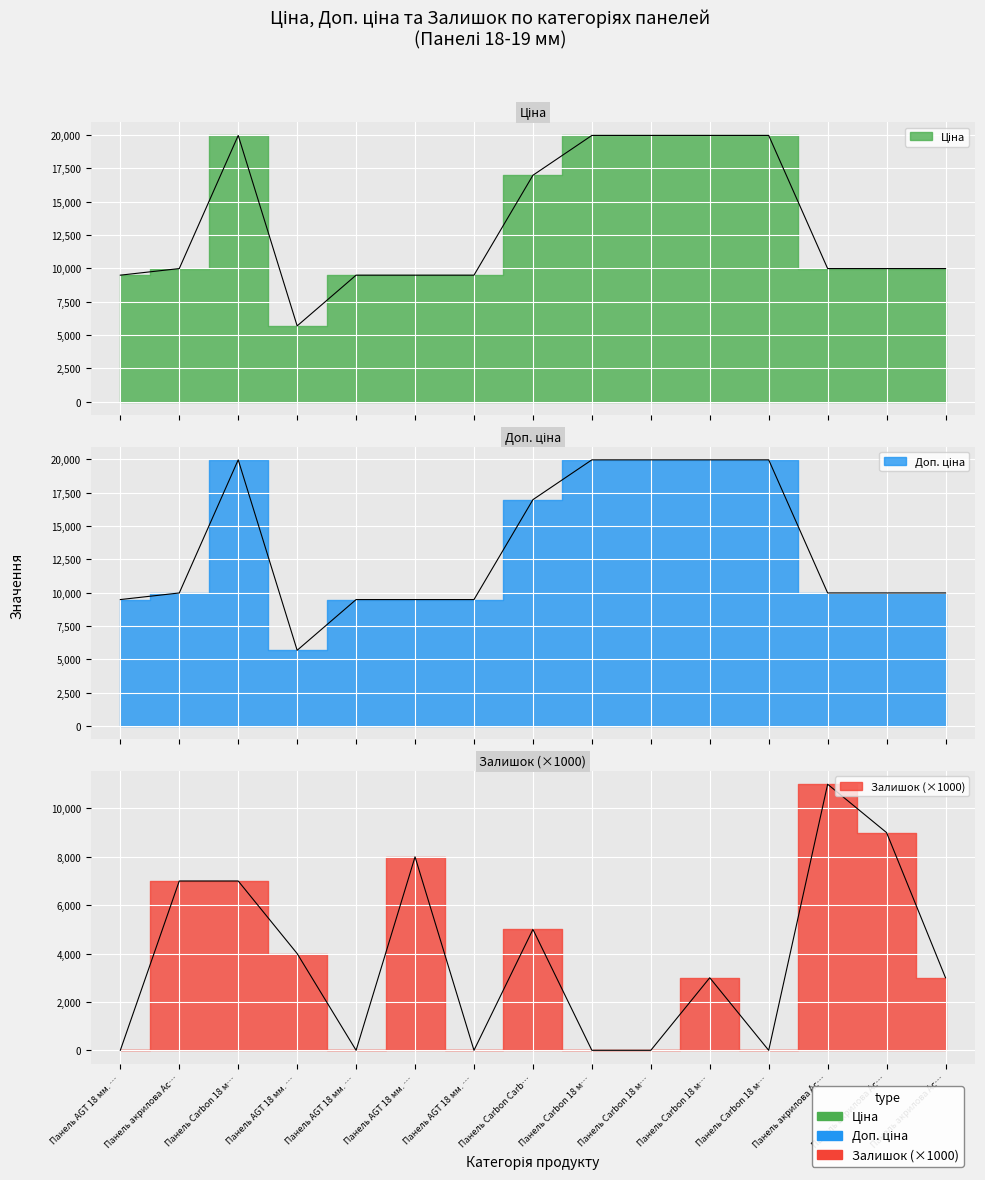

Which series changed the most between Панель акрилова Ac… and Панель акрилова Ac…?

Залишок